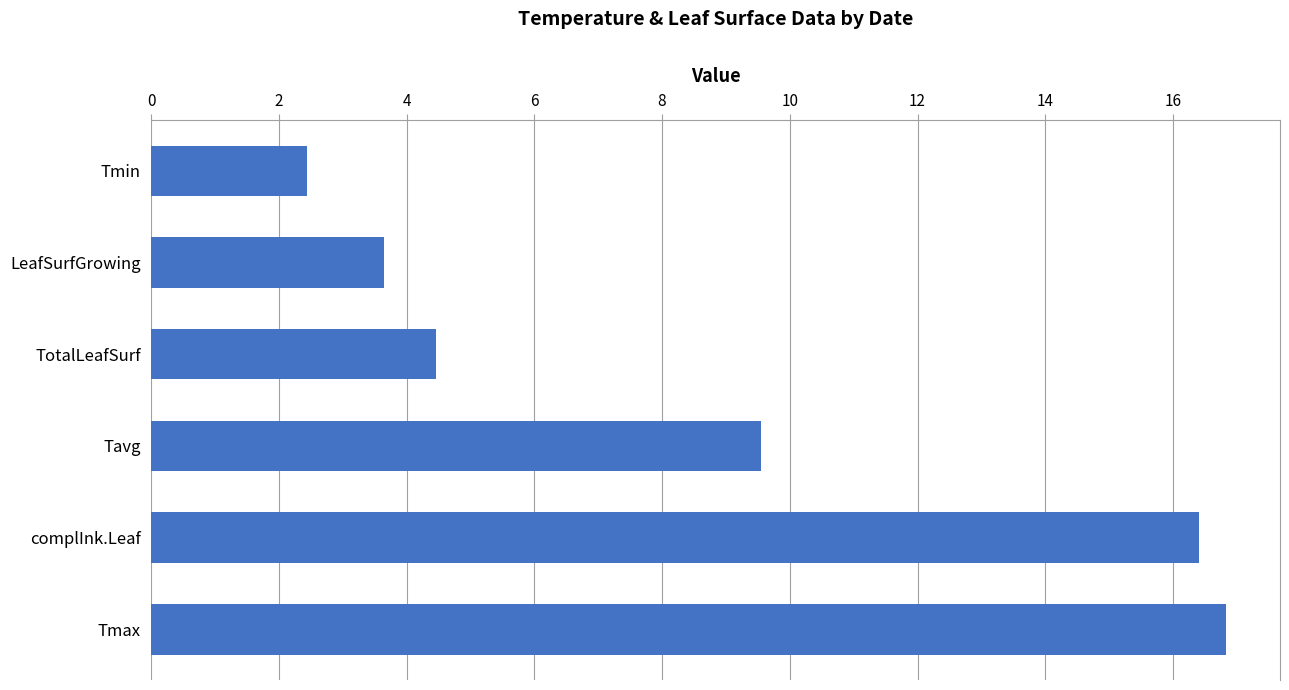

What is the average value?

8.9